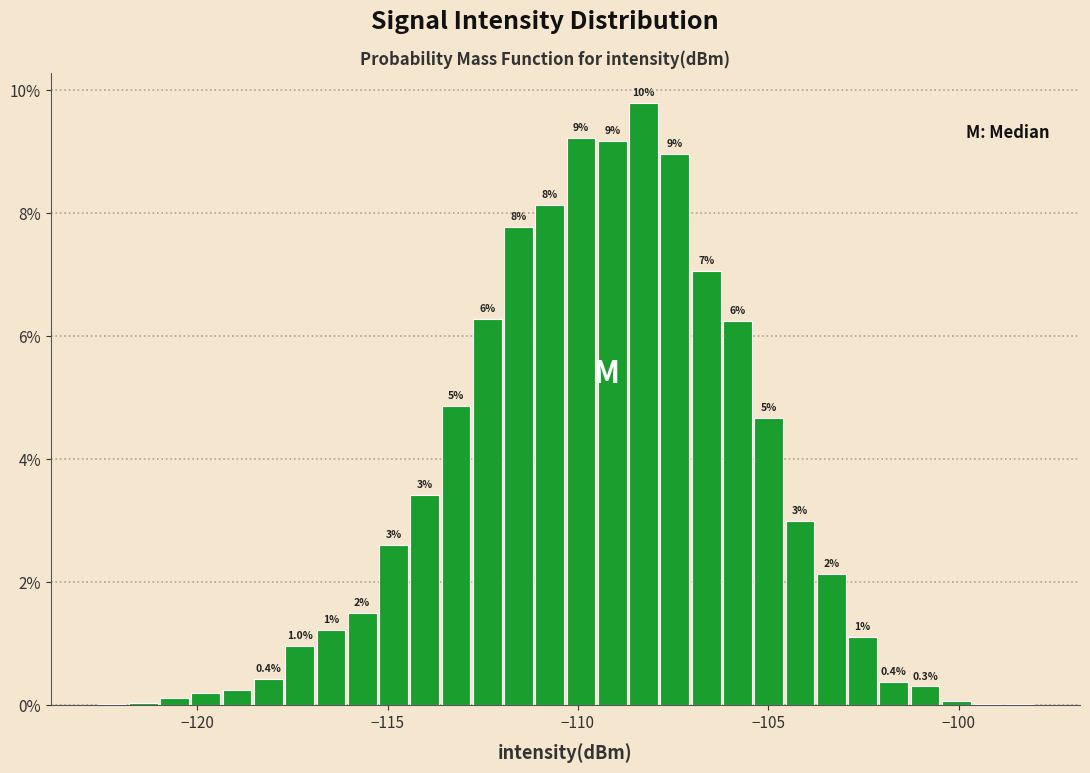

Read against the x-axis, roughly where is the centre of the tallest bar?

-108.5